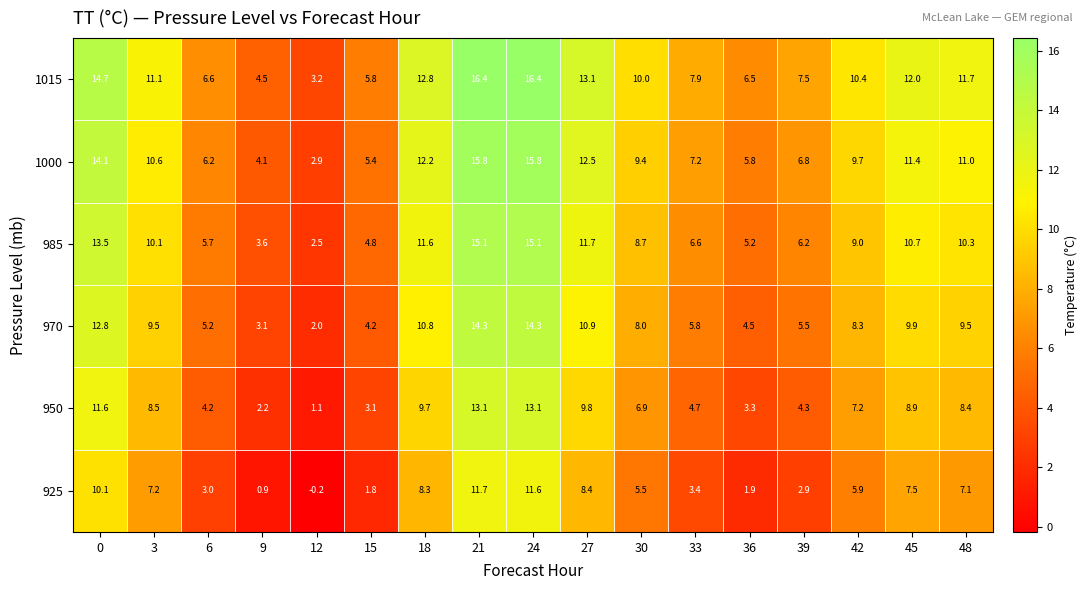

Rank the series by their maximum value, from highest to lowest.

1015, 1000, 985, 970, 950, 925